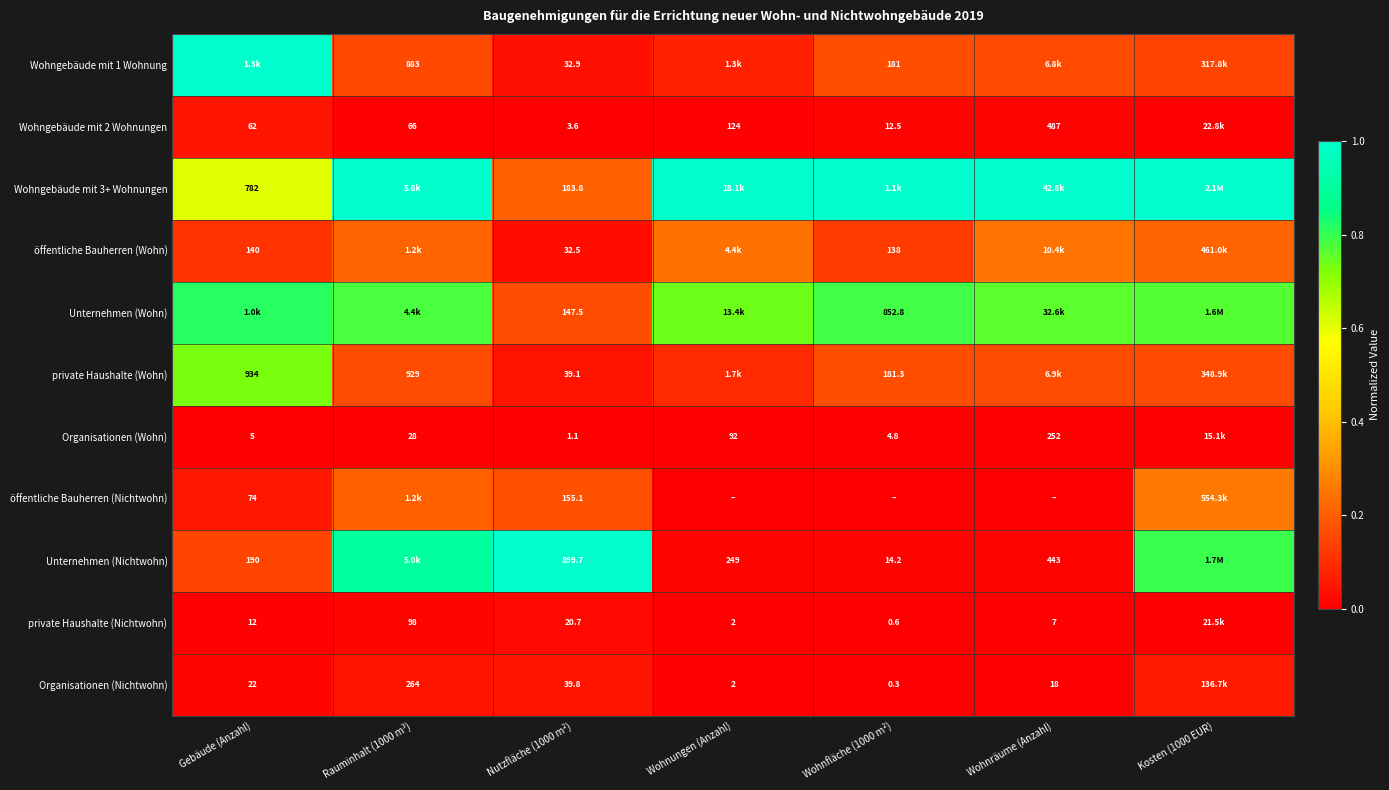

The value of private Haushalte (Wohn) at Rauminhalt (1000 m³) is 0.2. True or false?

True